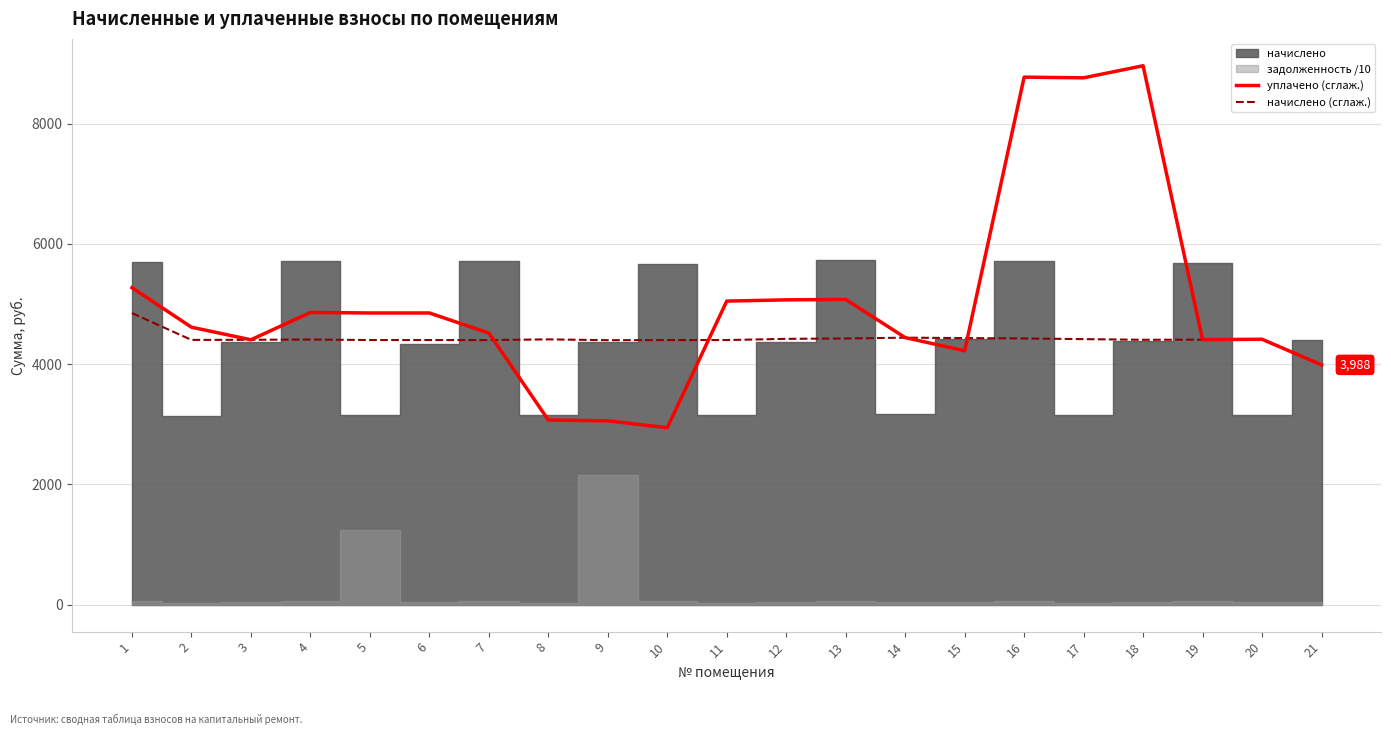

How many lines are shown in the chart?

2